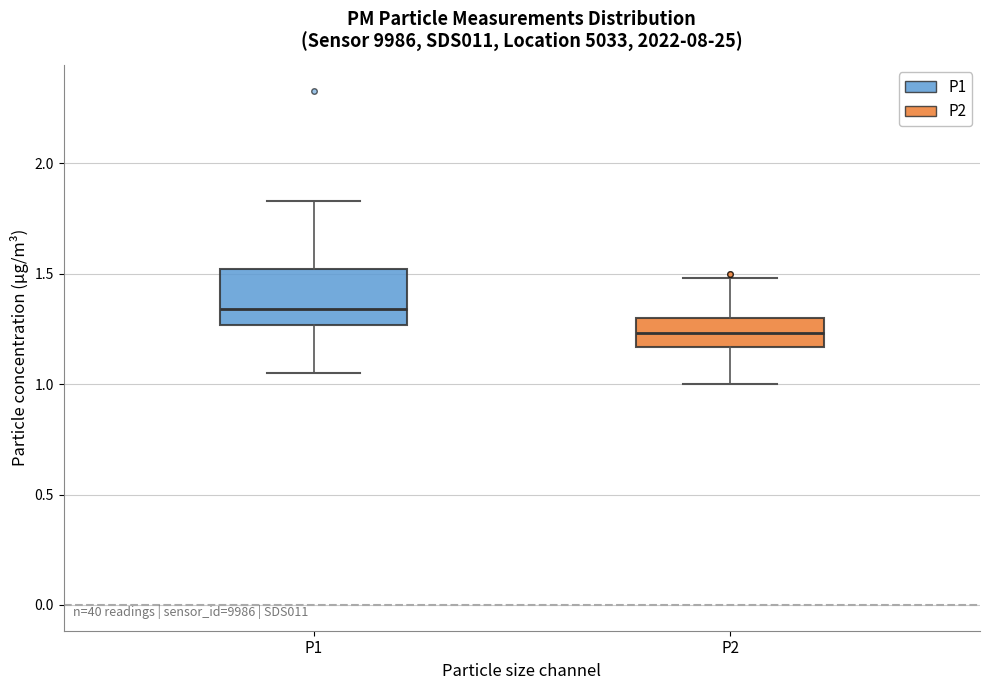

Comparing the boxes themselves (not the whiskers), which one is the tallest?

P1